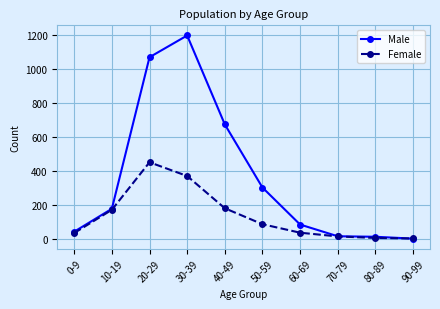

What value does the Male series have at 60-69?

83